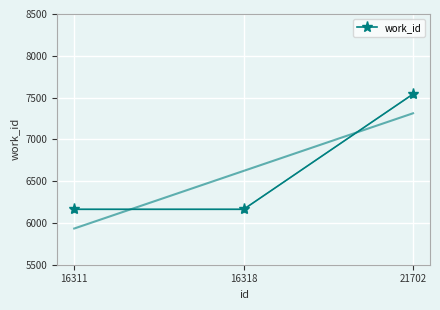

How many values are between 6163 and 7542?

3